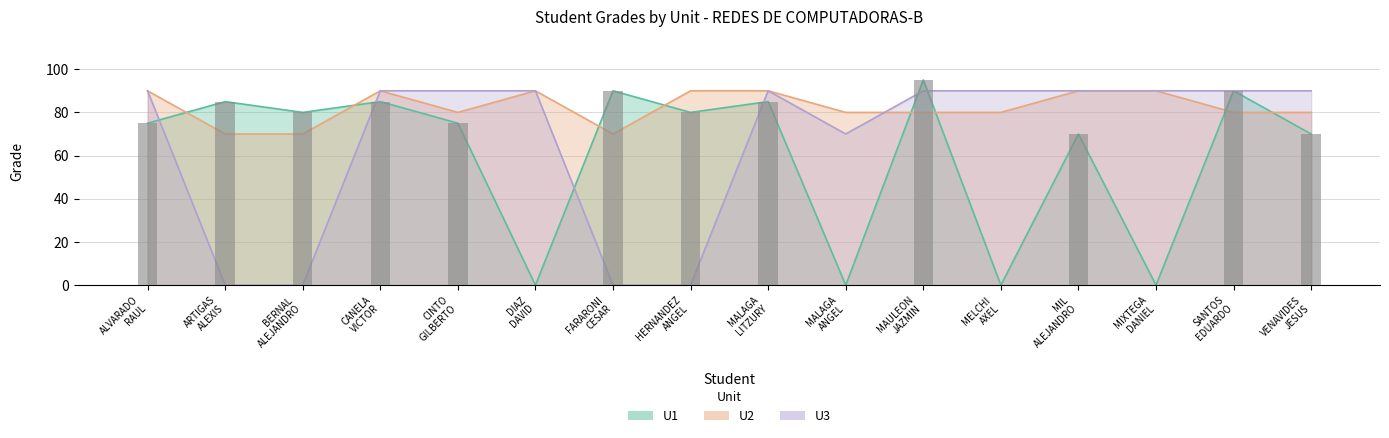

Which series has the largest total across all categories?

U2